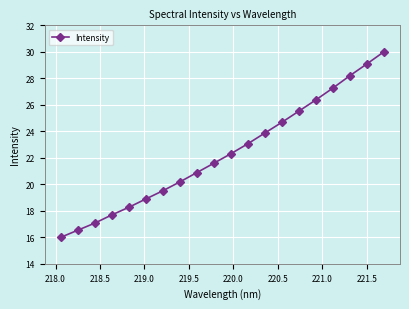

What is the difference between the second highest and minimum values?

13.1